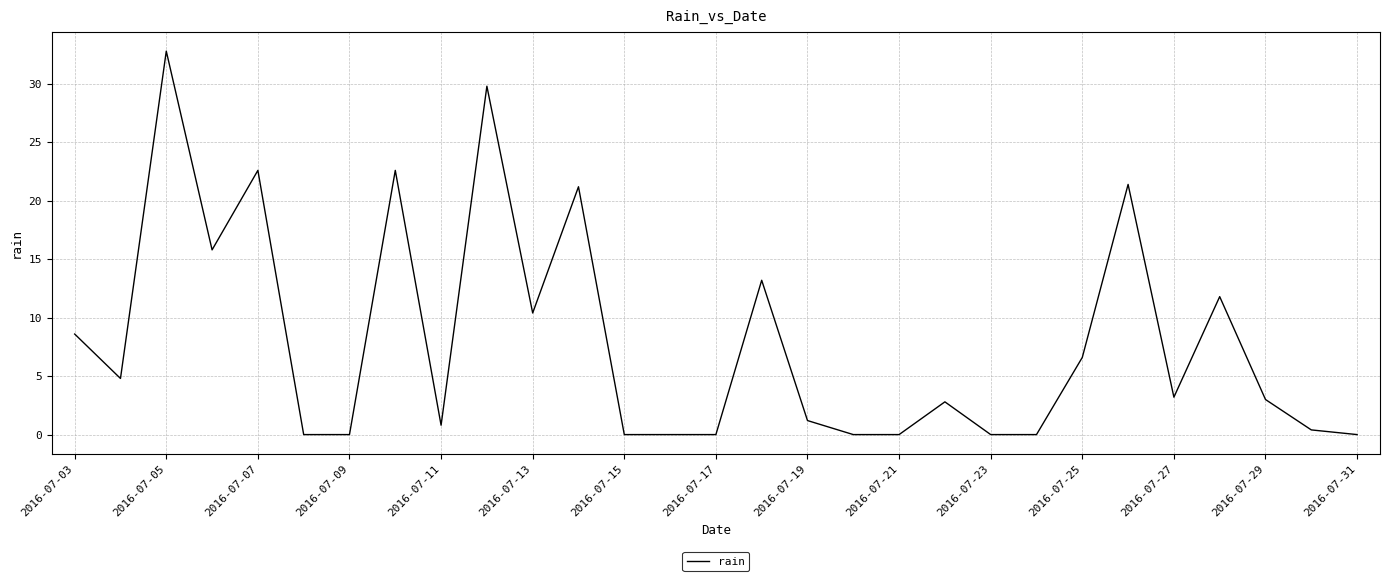

Reading left to right, extract all data points from this chart.

8.6	4.8	32.8	15.8	22.6	0.0	0.0	22.6	0.8	29.8	10.4	21.2	0.0	0.0	0.0	13.2	1.2	0.0	0.0	2.8	0.0	0.0	6.6	21.4	3.2	11.8	3.0	0.4	0.0